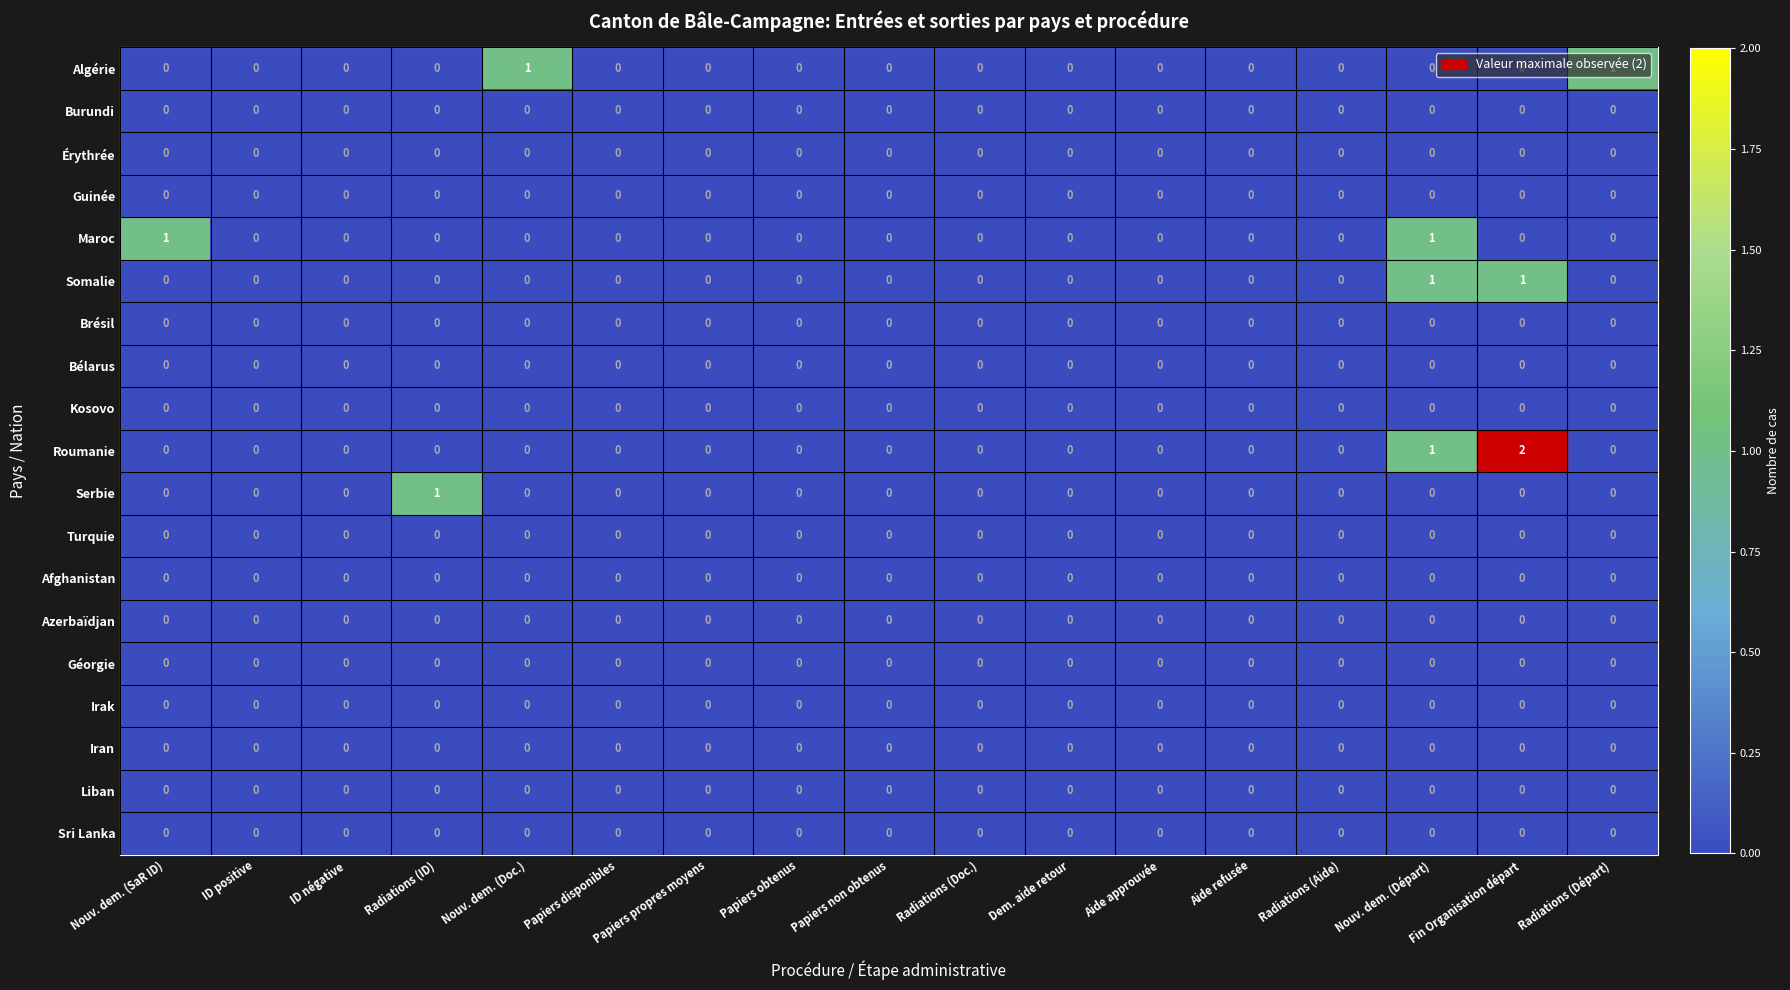

The Kosovo series shows 0 at Aide approuvée. True or false?

True